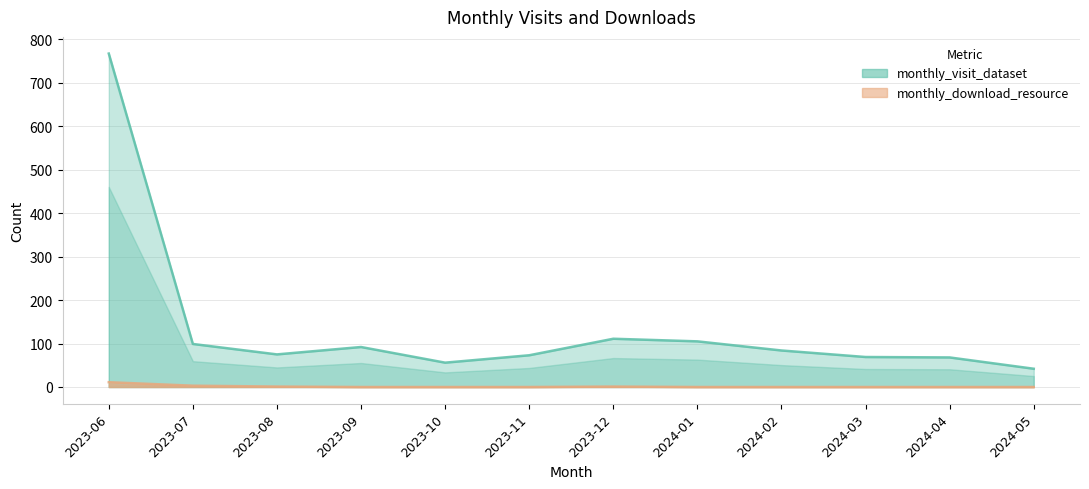

Where is monthly_download_resource nearest to the value 5?

2023-07